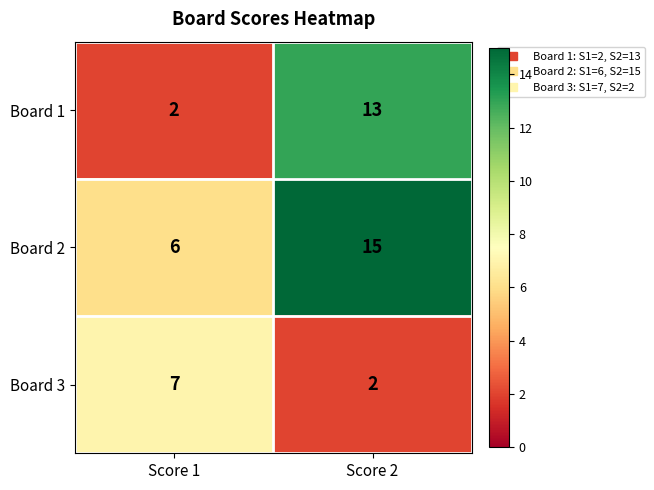

Which series has the widest spread of values?

Board 1